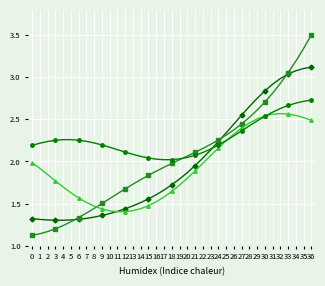

What is the total value across all series at 18?

7.4